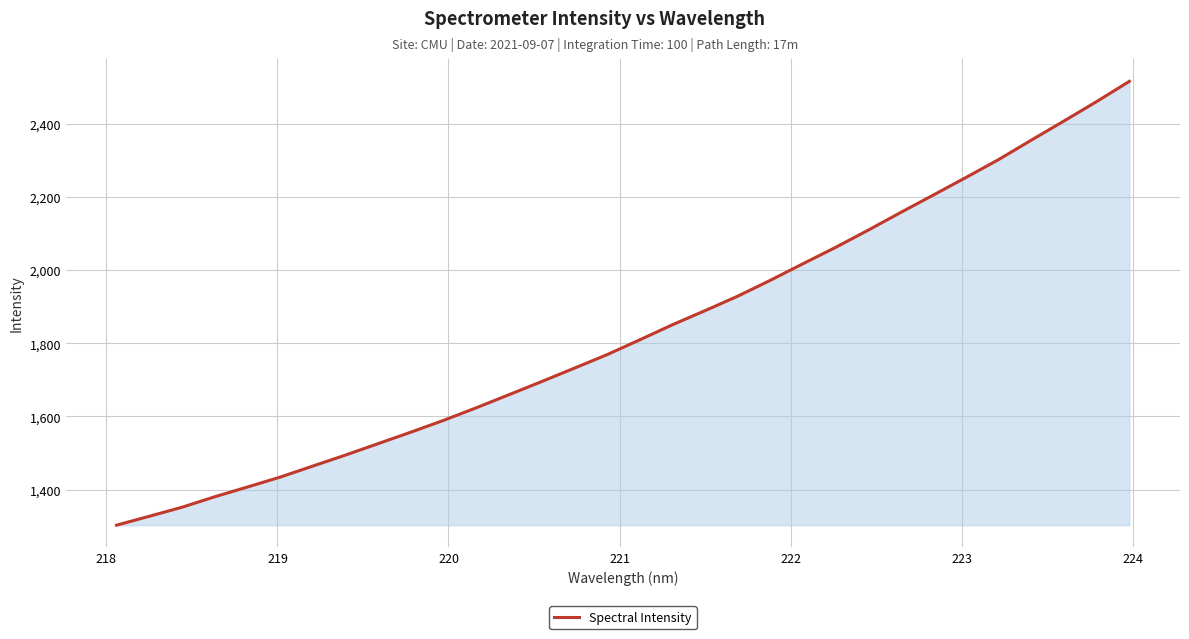

What is the difference between the maximum and minimum values?

1213.9